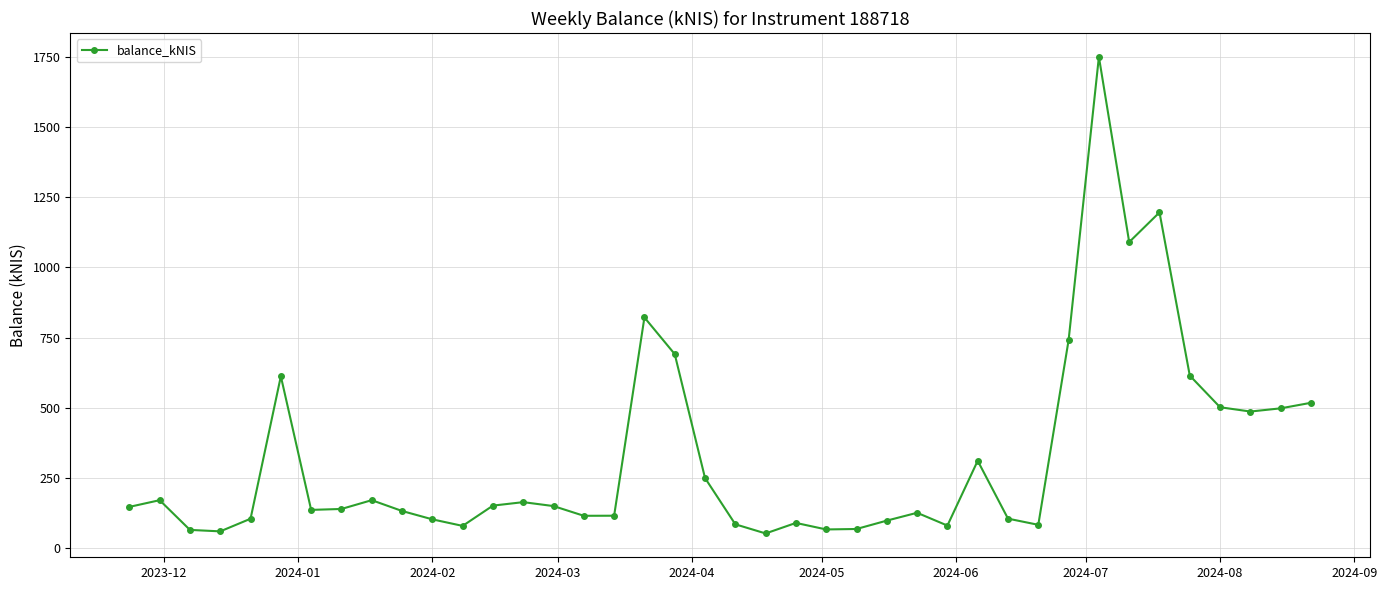

True or false: there are more than 1 points higher than both neighbors.

True